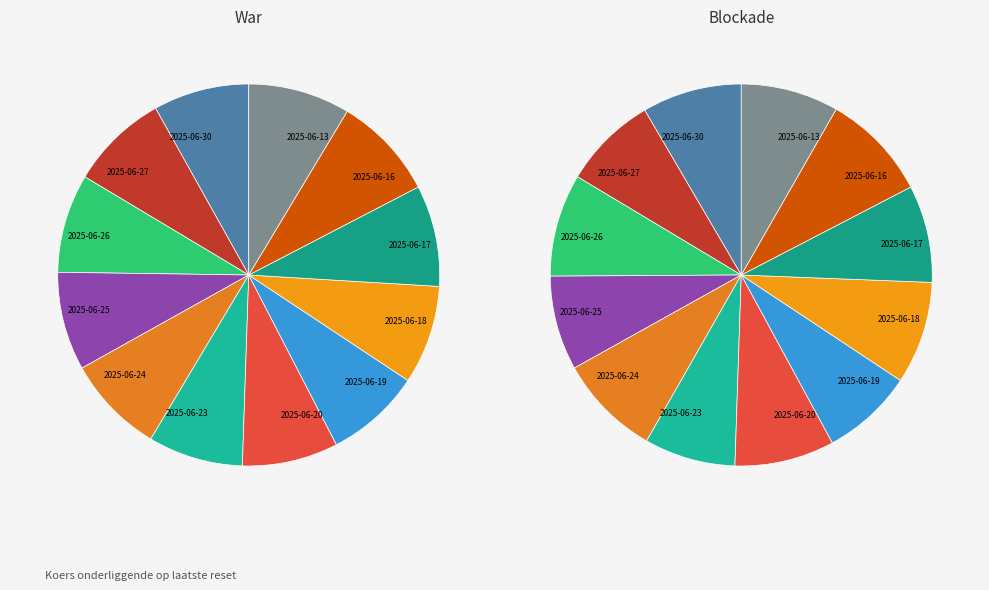

Count the number of slices in the pie.

12